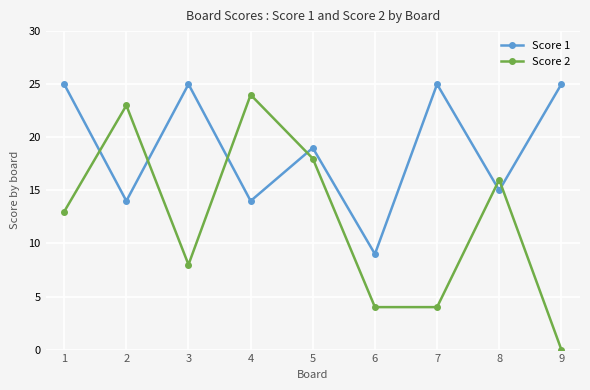

After their last crossing, which series has the higher values: Score 2 or Score 1?

Score 1